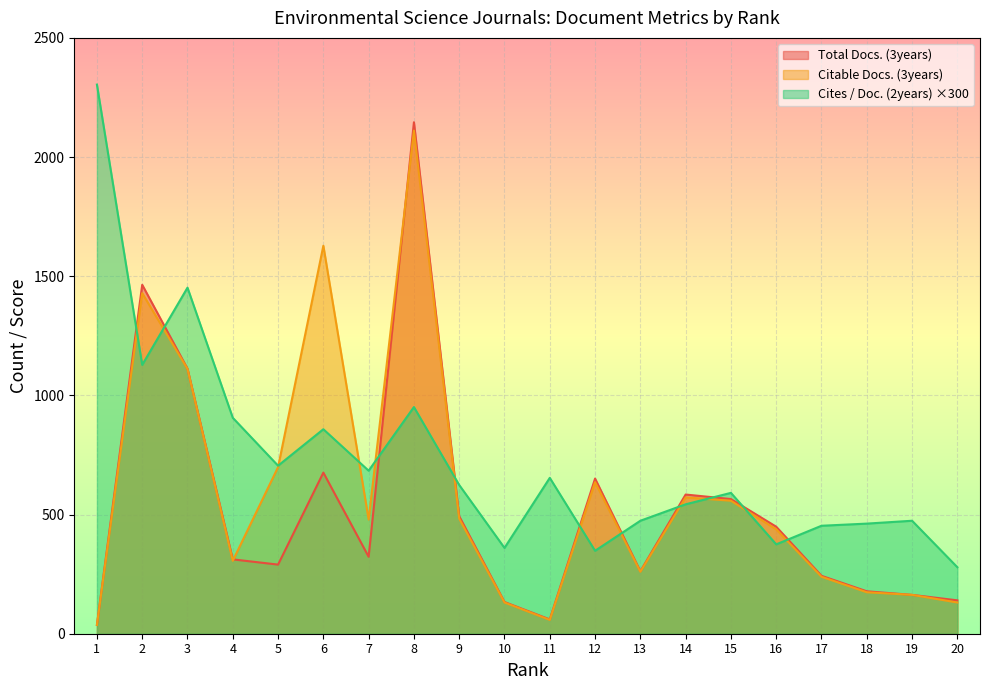

Which series has the largest range (max minus min)?

Total Docs. (3years)